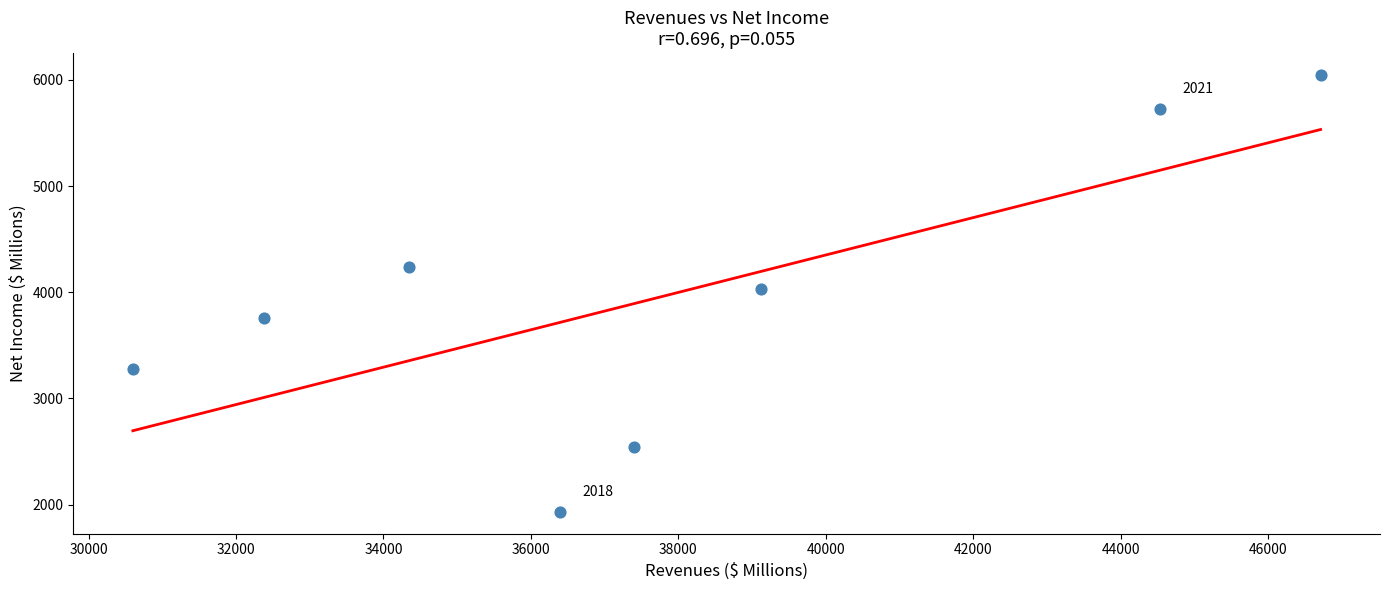

What is the average Y value?

3943